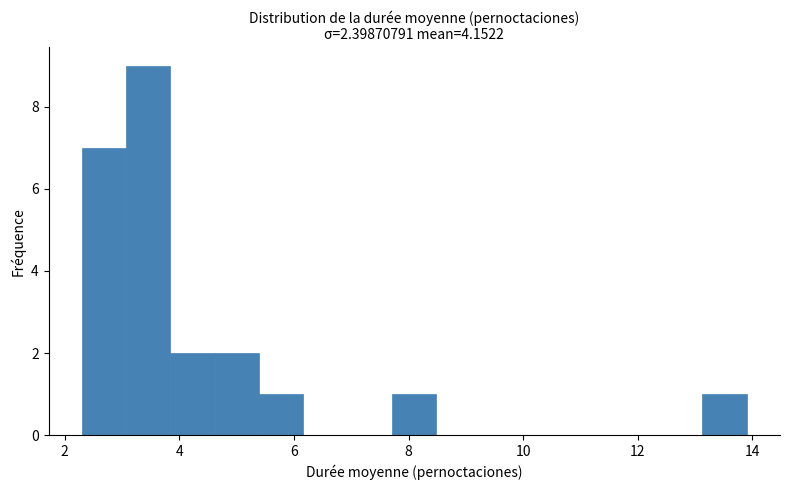

Read against the x-axis, roughly where is the centre of the tallest bar?

3.4